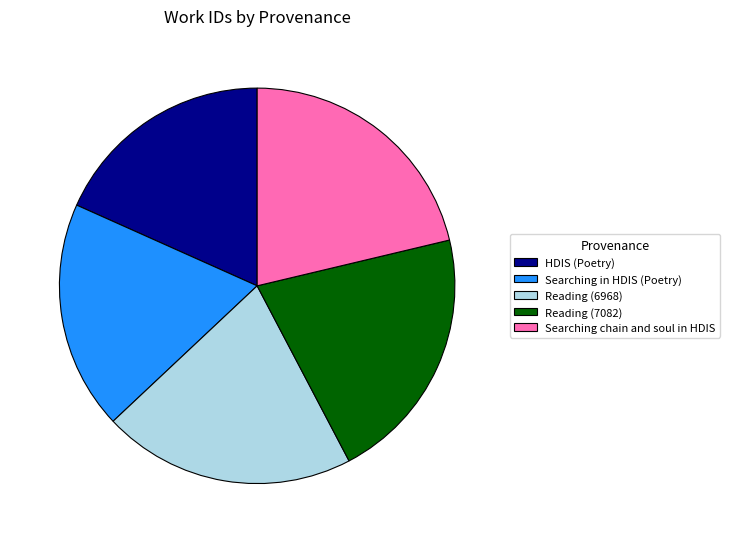

Count the number of slices in the pie.

5